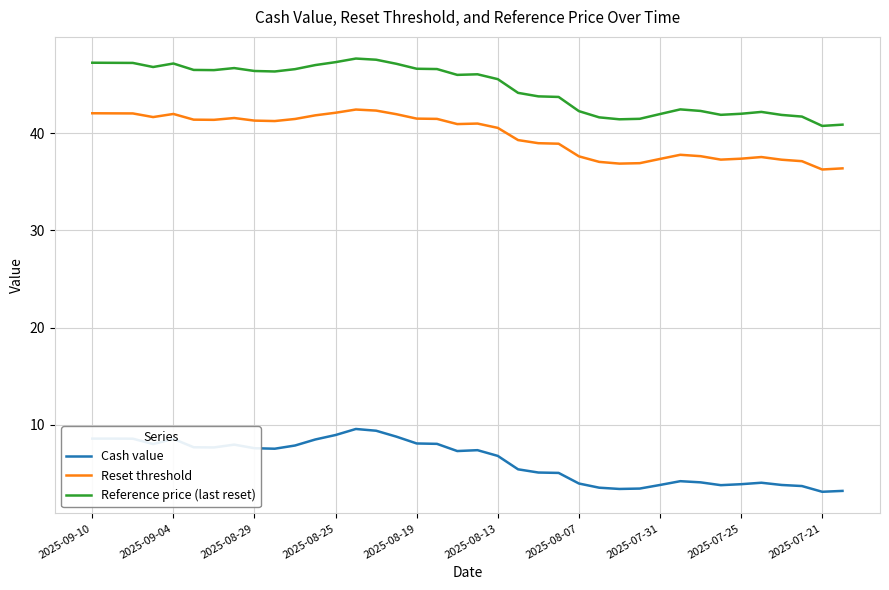

Which series has the widest spread of values?

Reference price (last reset)